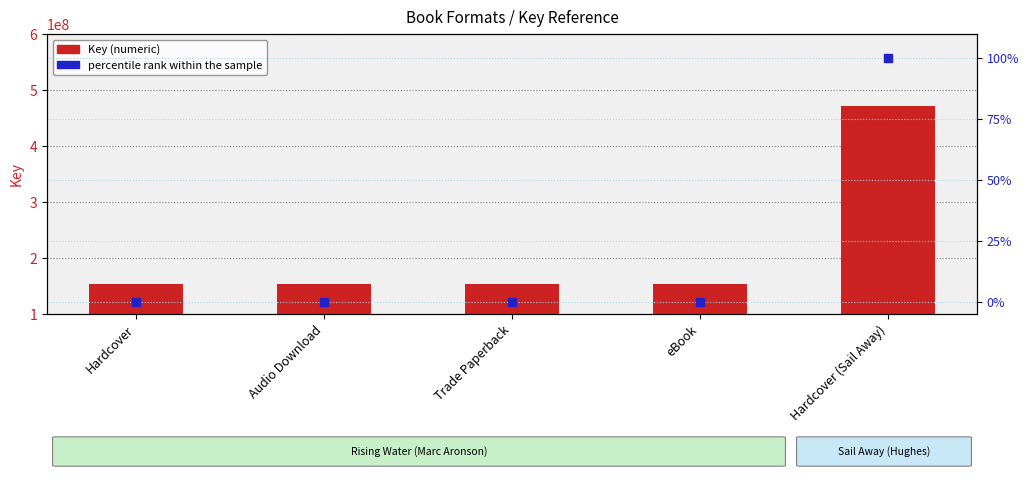

Which series has the largest total across all categories?

Key (numeric)